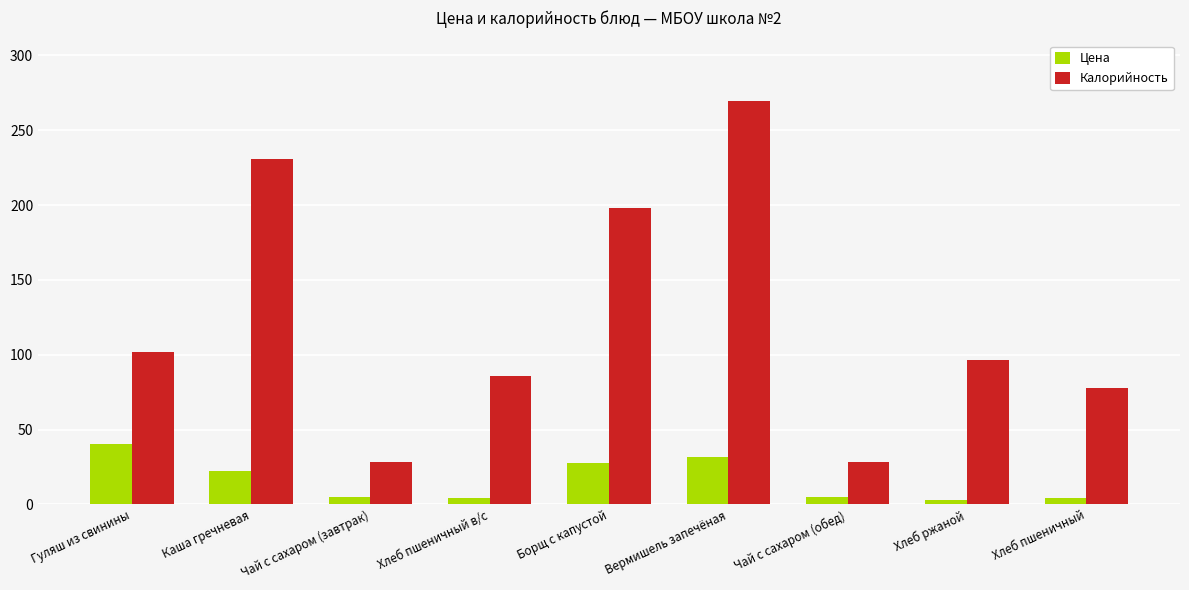

What is the total value across all series at Гуляш из свинины?

142.5